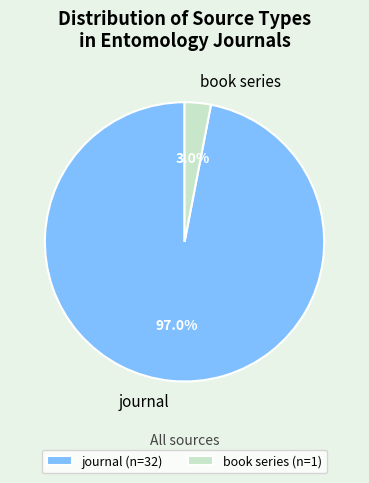

Is there any slice that represents more than half of the pie?

Yes